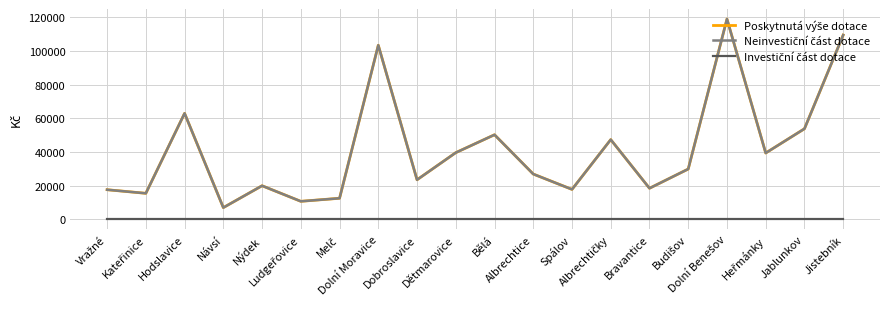

Does the chart display data point markers on the line(s)?

No